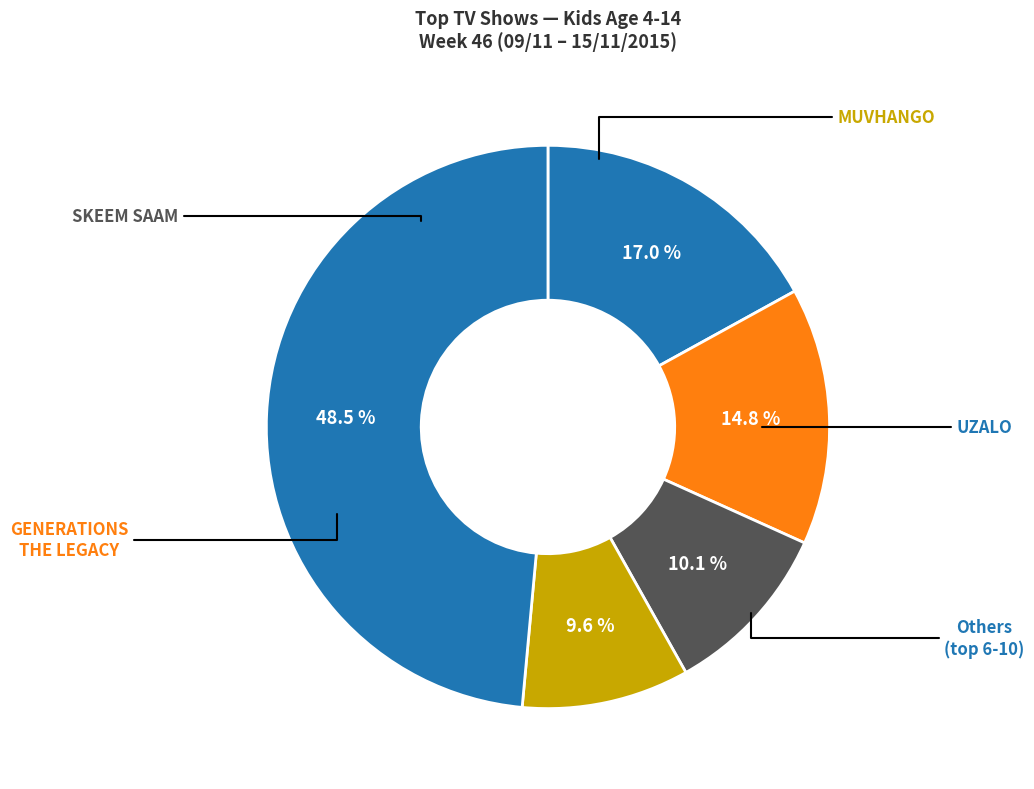

How many slices are in this pie chart?

5